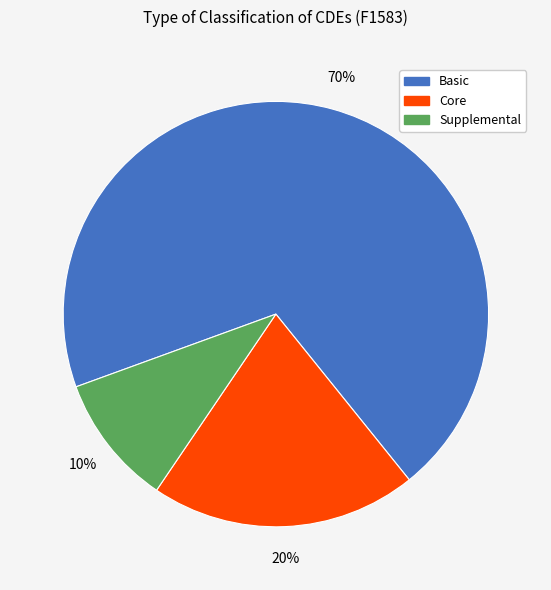

What is the largest slice in the pie chart?

Basic